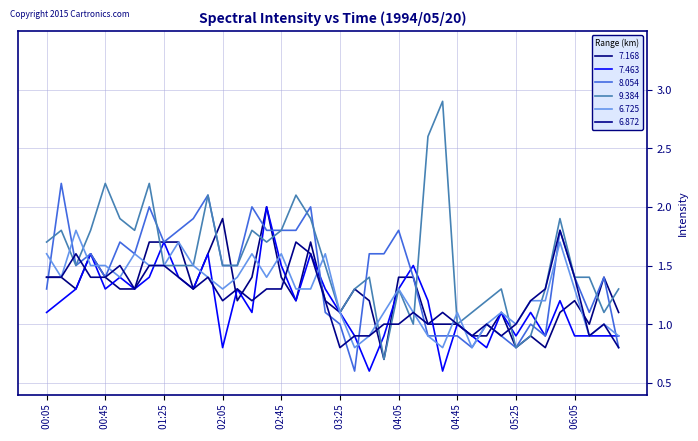

How many lines are shown in the chart?

6